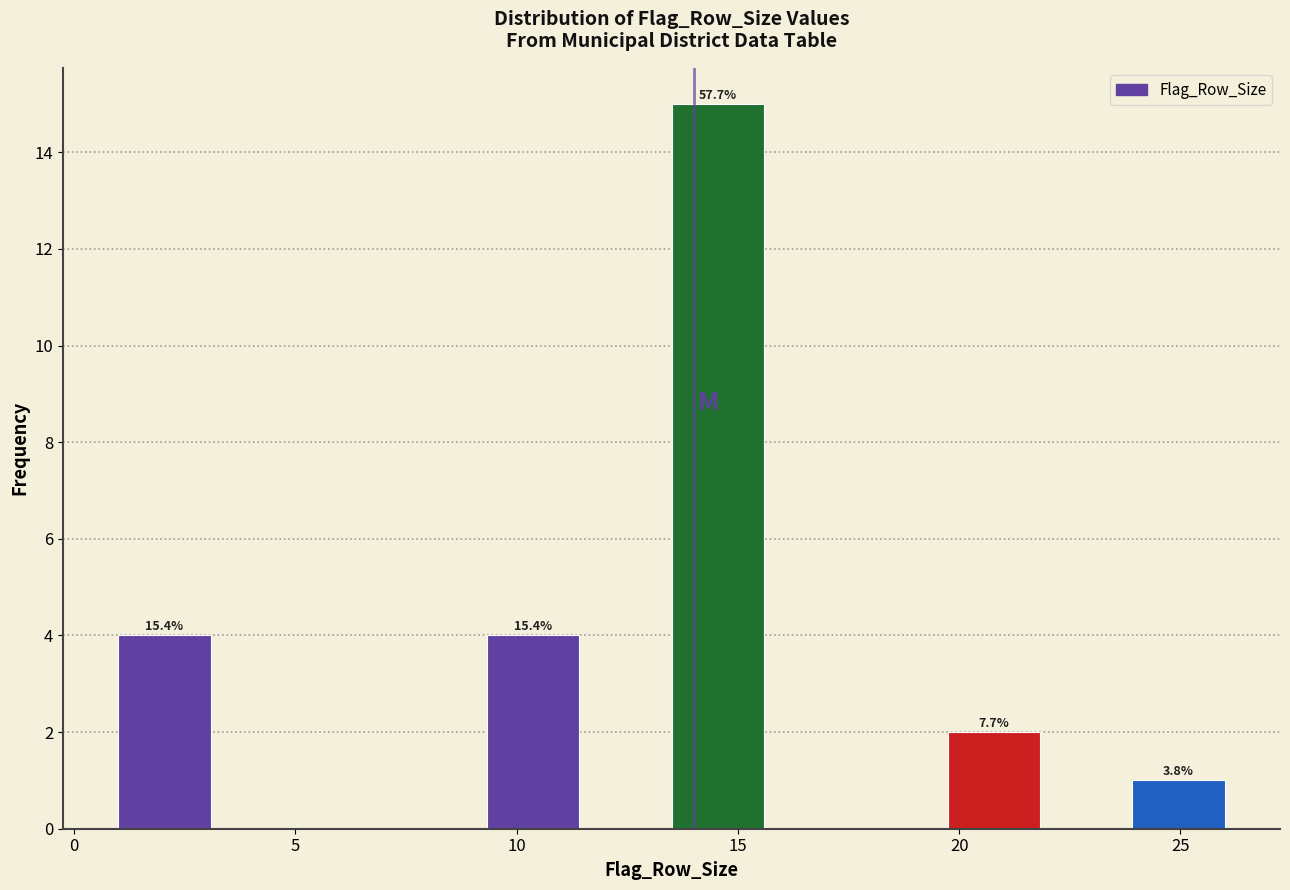

Which range on the x-axis has the tallest bar?

13.5 to 15.5